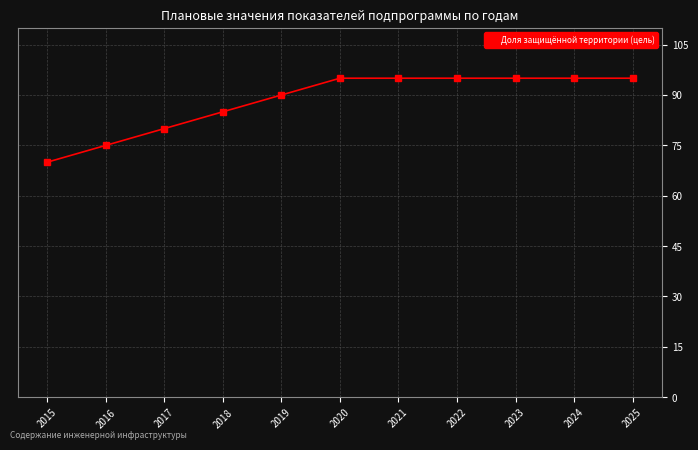

What is the ratio of the value at 2018 to the value at 2016?

1.1